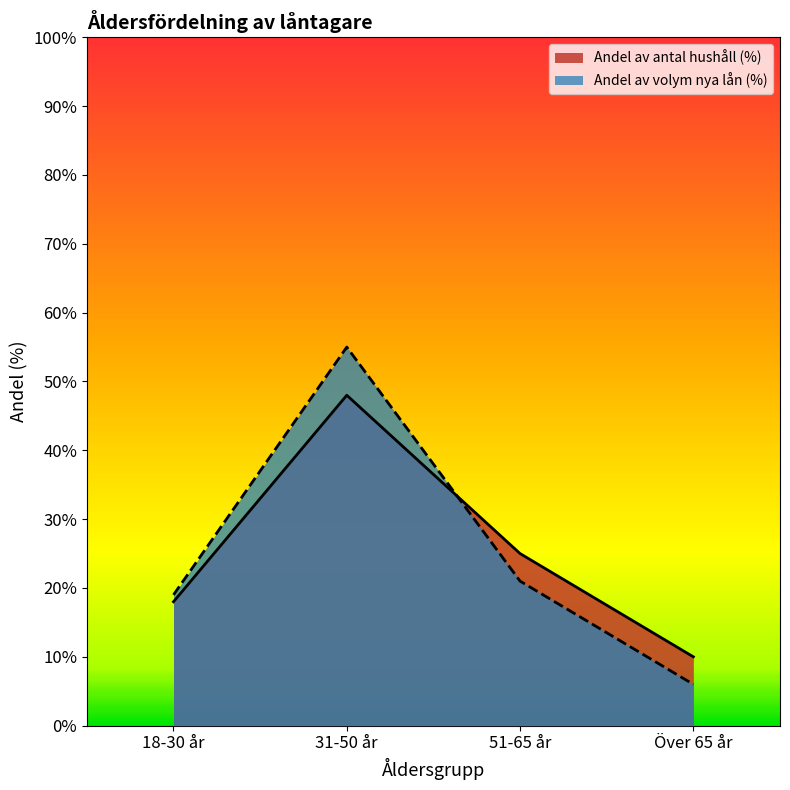

Count the Andel av antal hushåll (%) values in the range 18 to 48.

3